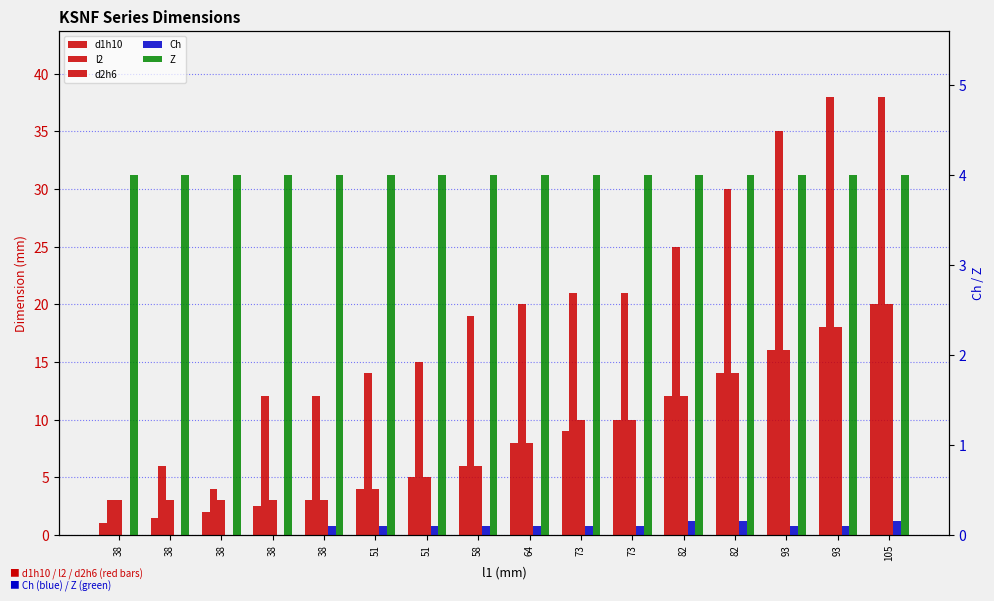

List the series in order of their peak value, lowest first.

Ch, Z, d1h10, d2h6, l2